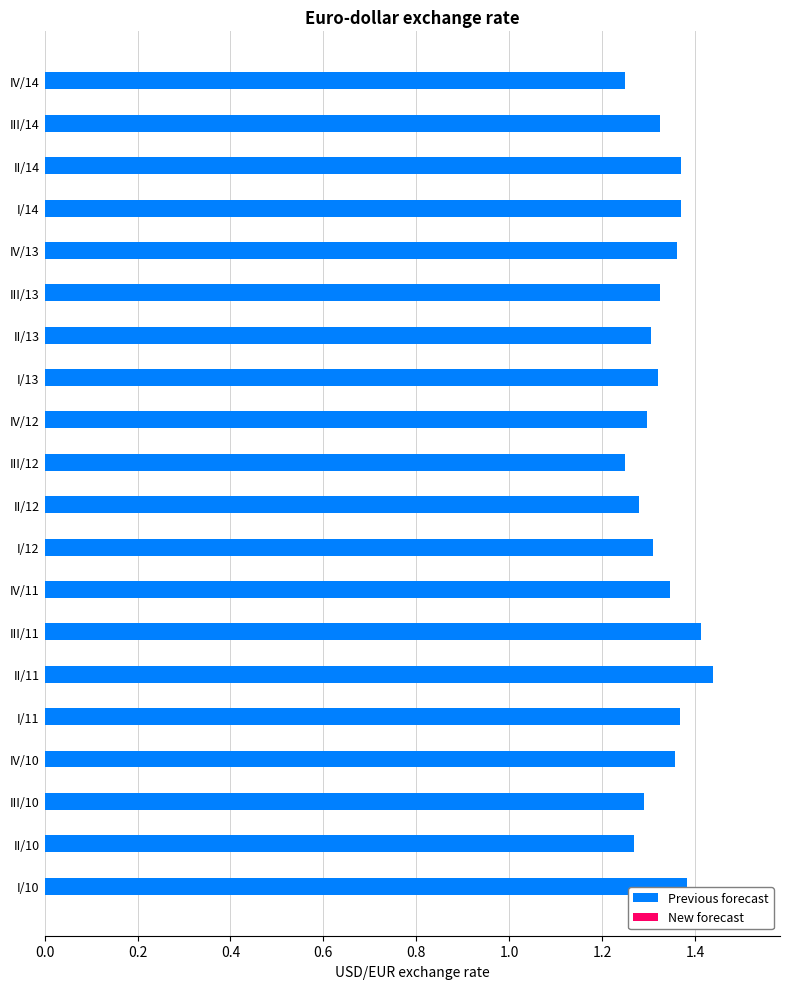

How many values are between 1 and 2?

20